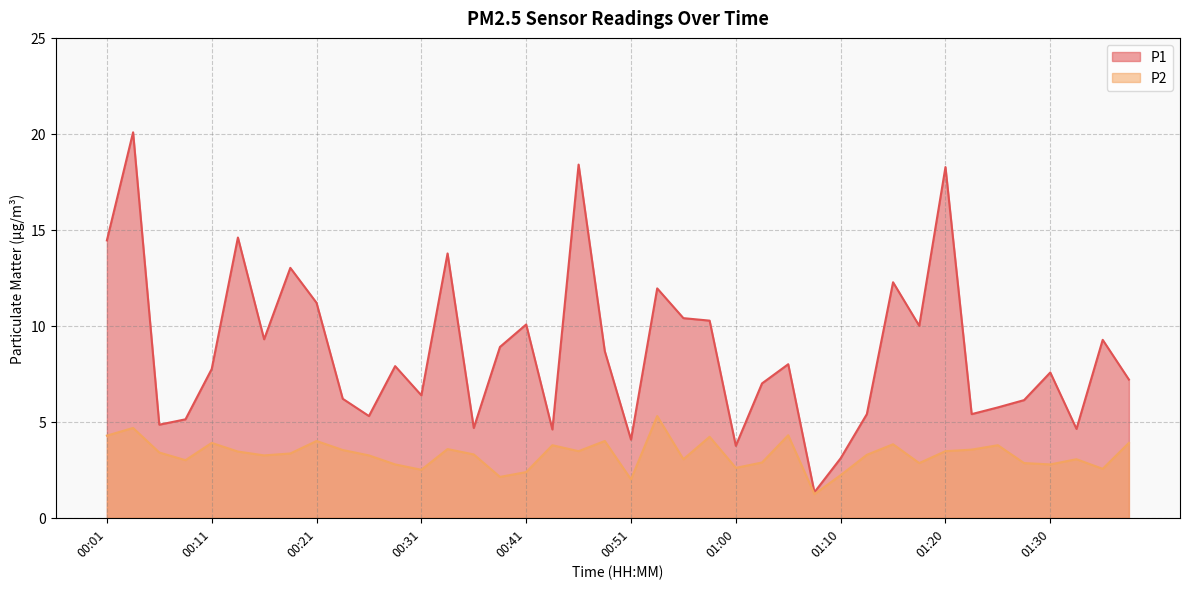

The value of P1 at 01:15 is 12.3. True or false?

True